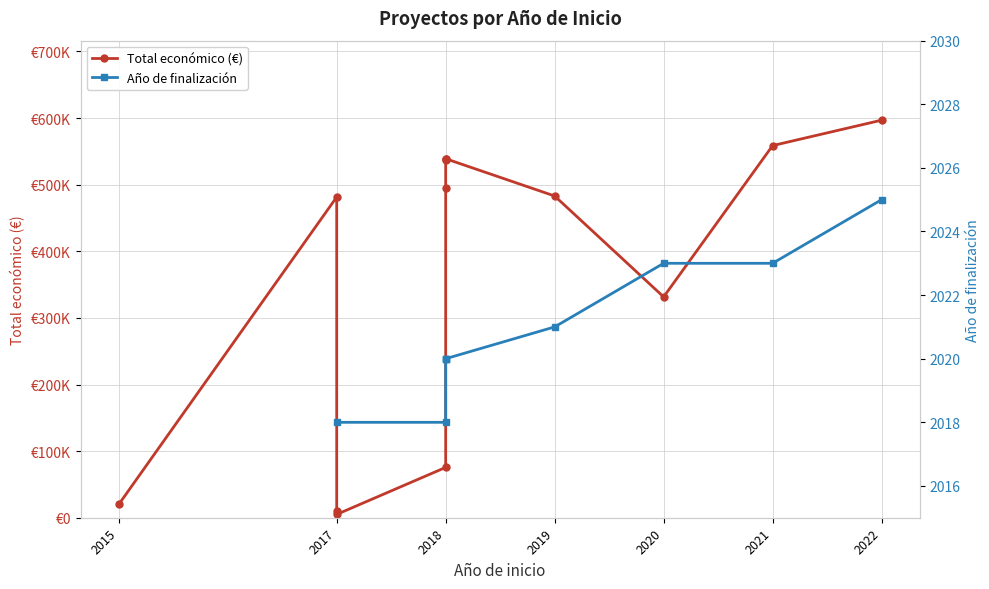

Rank the categories by value from lowest to highest.

2017, 2017, 2015, 2018, 2020, 2017, 2019, 2018, 2018, 2018, 2018, 2021, 2022